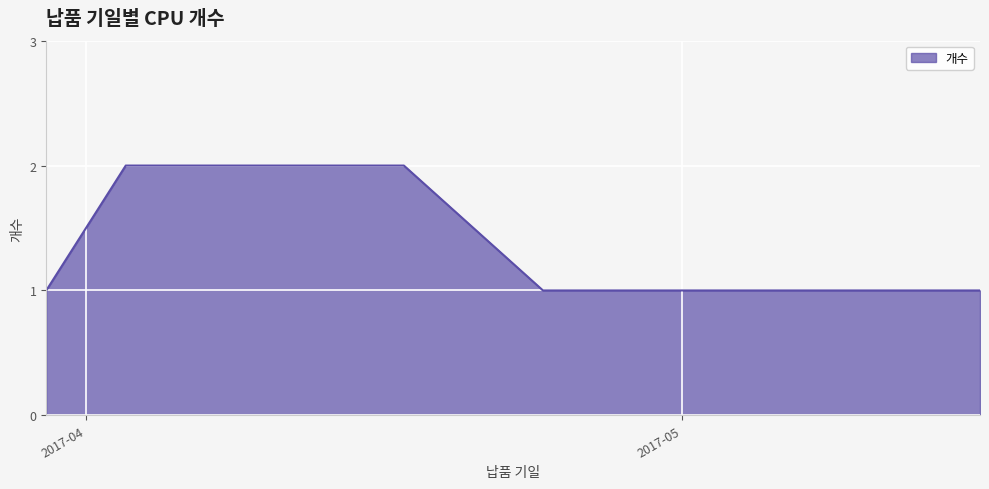

True or false: the data has more than 2 interior local peaks.

False